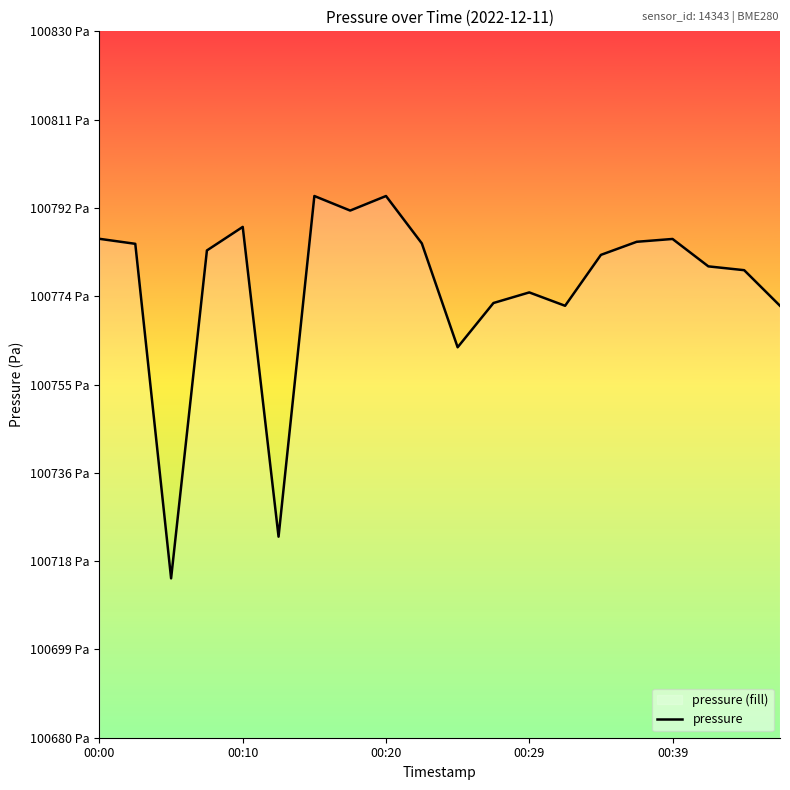

What is the smallest value displayed?

100713.8